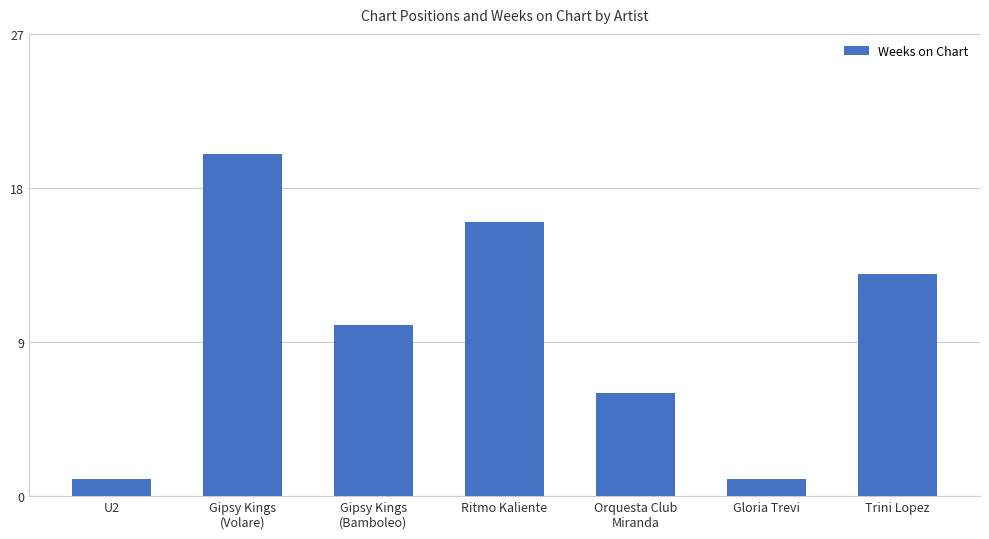

What is the maximum value shown in the chart?

20